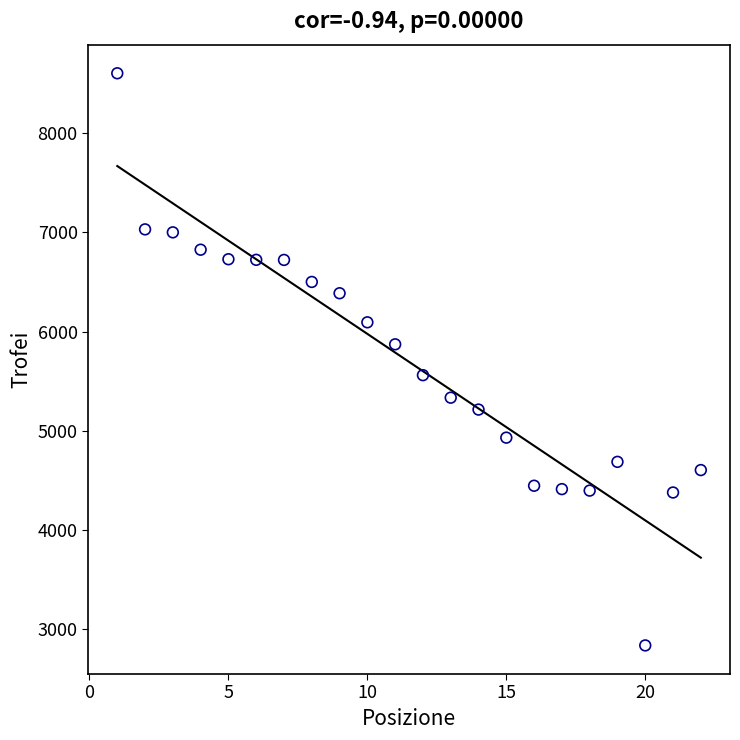

What is the range of X values (max minus min)?

21